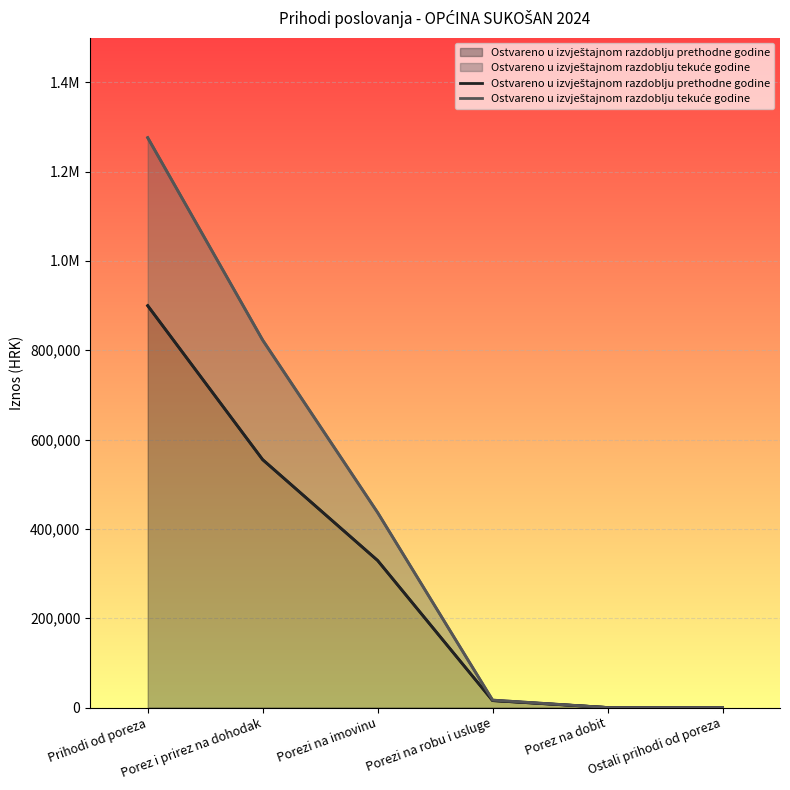

Which label corresponds to the largest value in the chart?

Prihodi od poreza